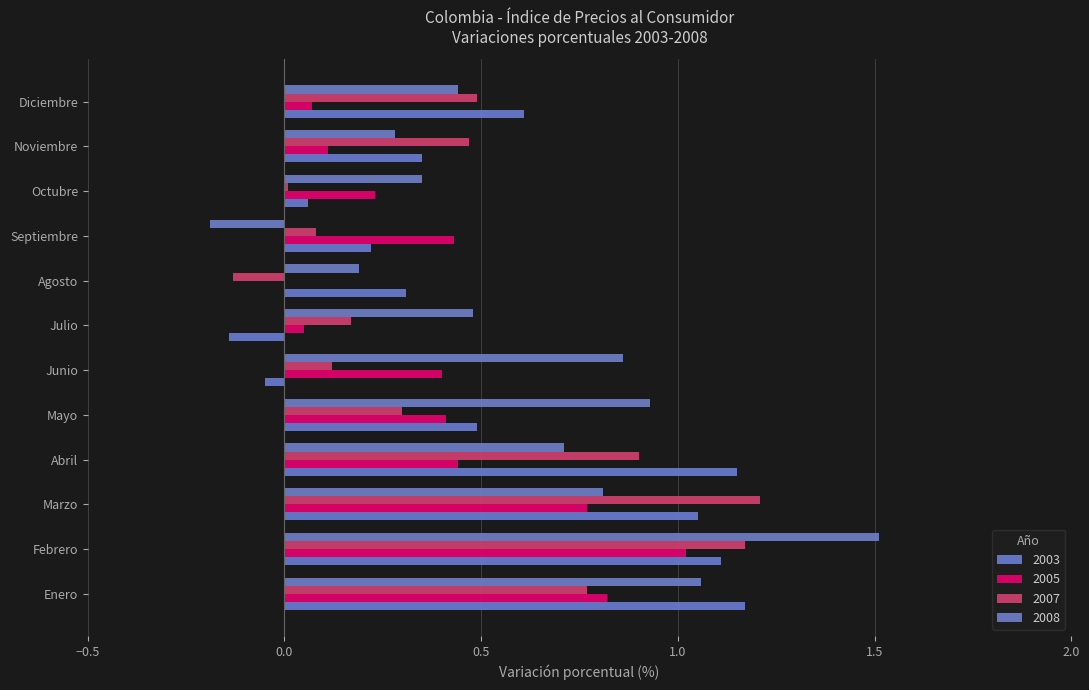

The value of 2003 at Julio is -0.1. True or false?

False